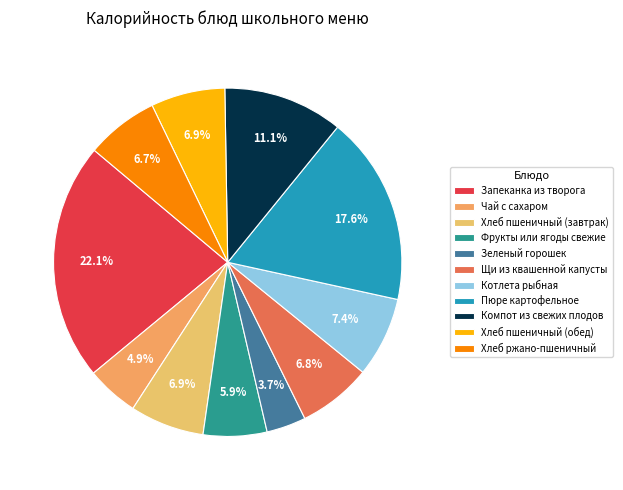

What percentage is NOT represented by Запеканка из творога?

77.9%